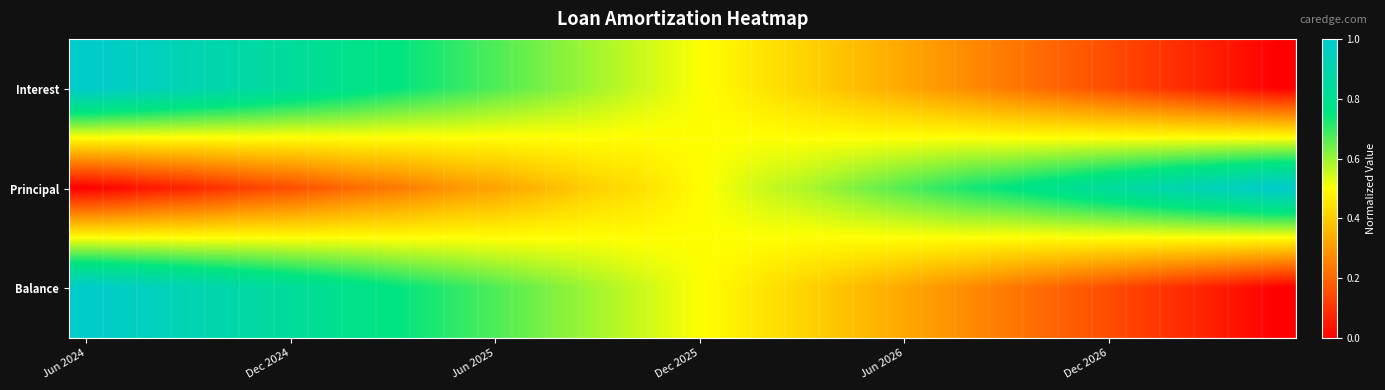

At which category does the chart reach its minimum across all series?

35